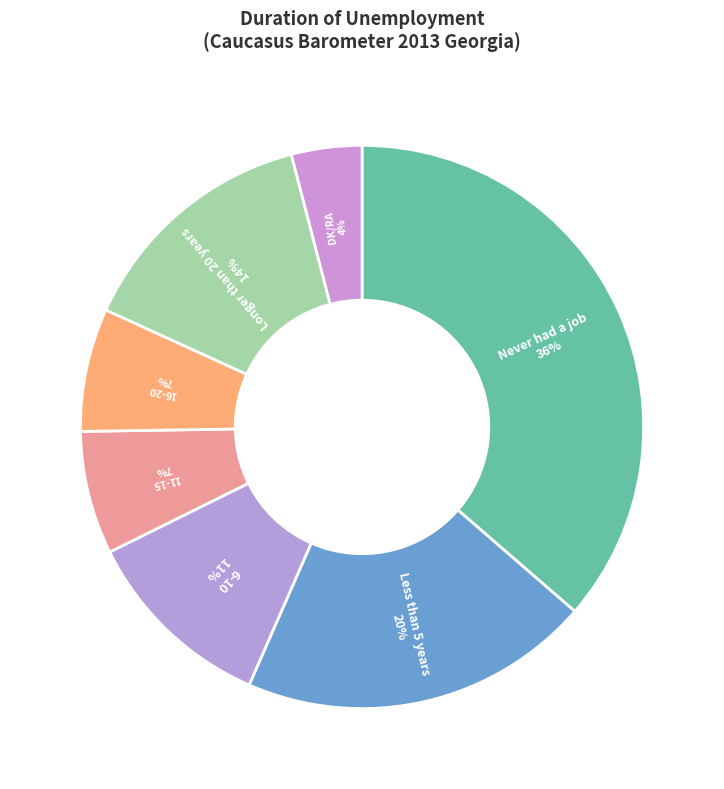

Count the number of slices in the pie.

7